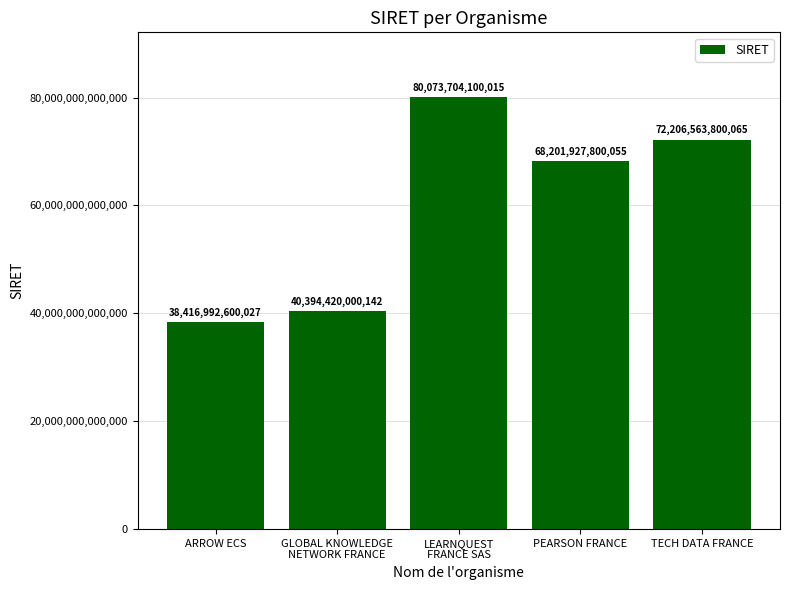

The value at TECH DATA FRANCE is 113623620856766. True or false?

False